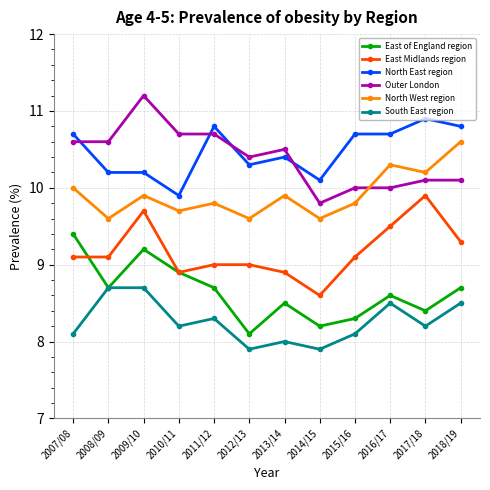

How many interior local valleys does the East of England region series have?

4